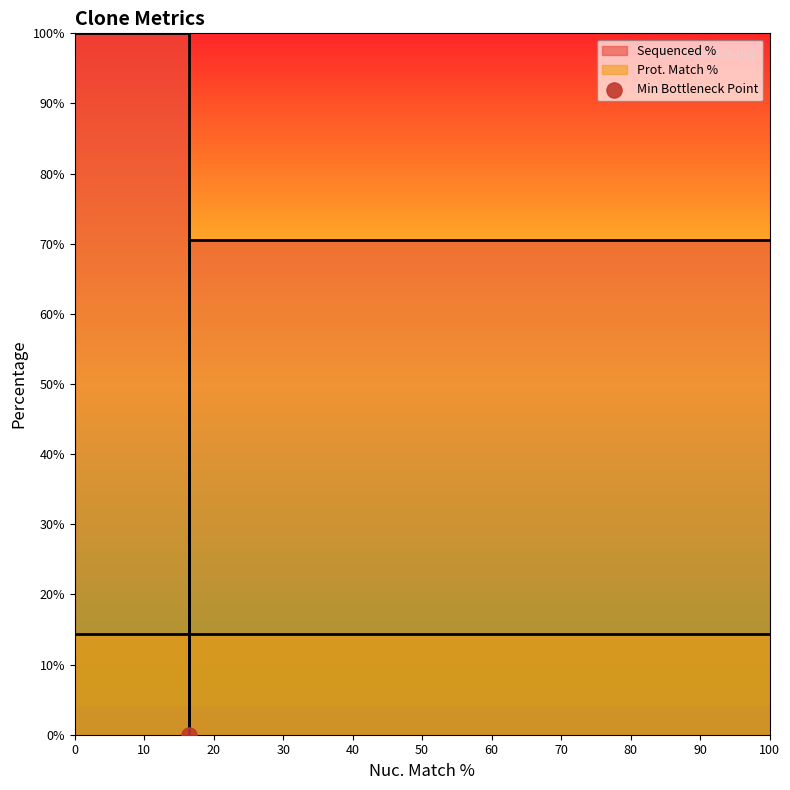

Which series reaches the minimum Y coordinate?

Sequenced %